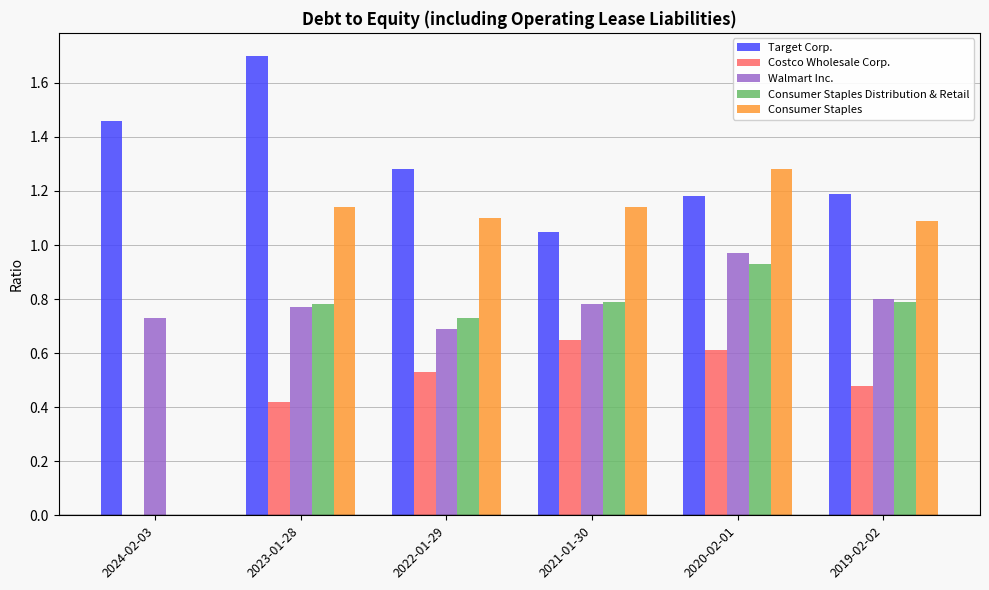

How many data points does each series have?

6